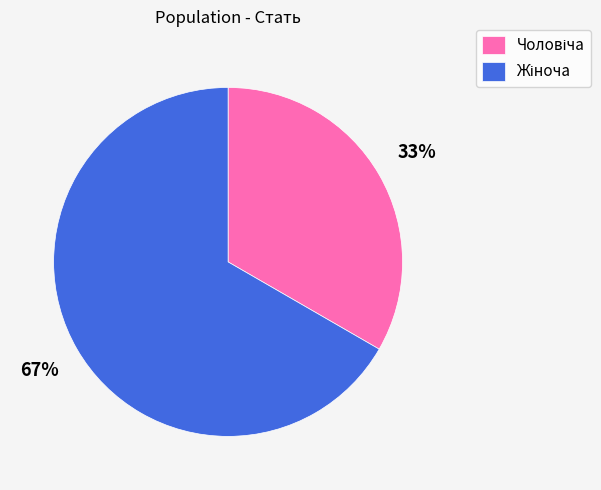

Is there any slice that represents more than half of the pie?

Yes